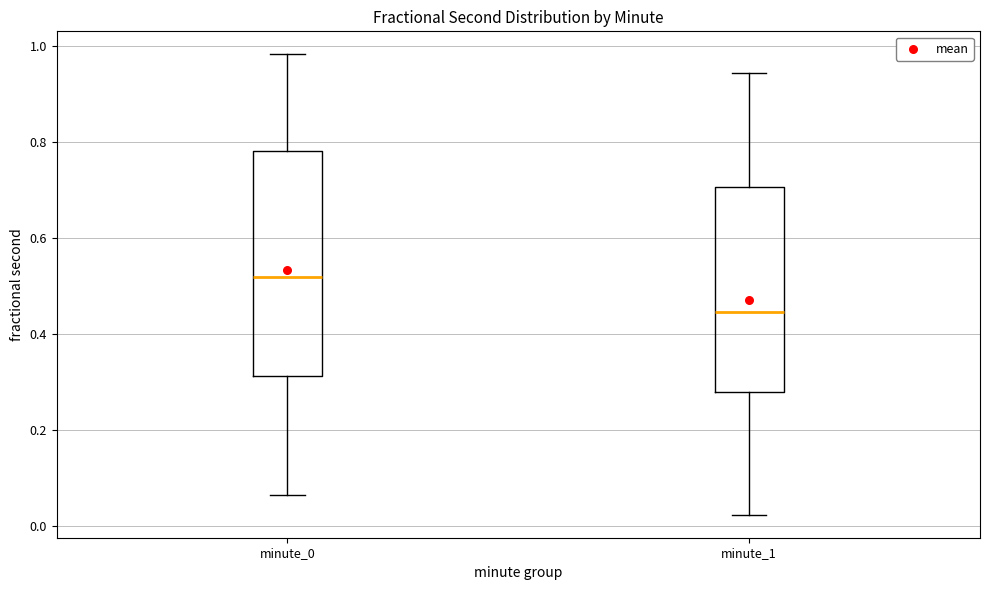

Comparing the boxes themselves (not the whiskers), which one is the tallest?

minute_0